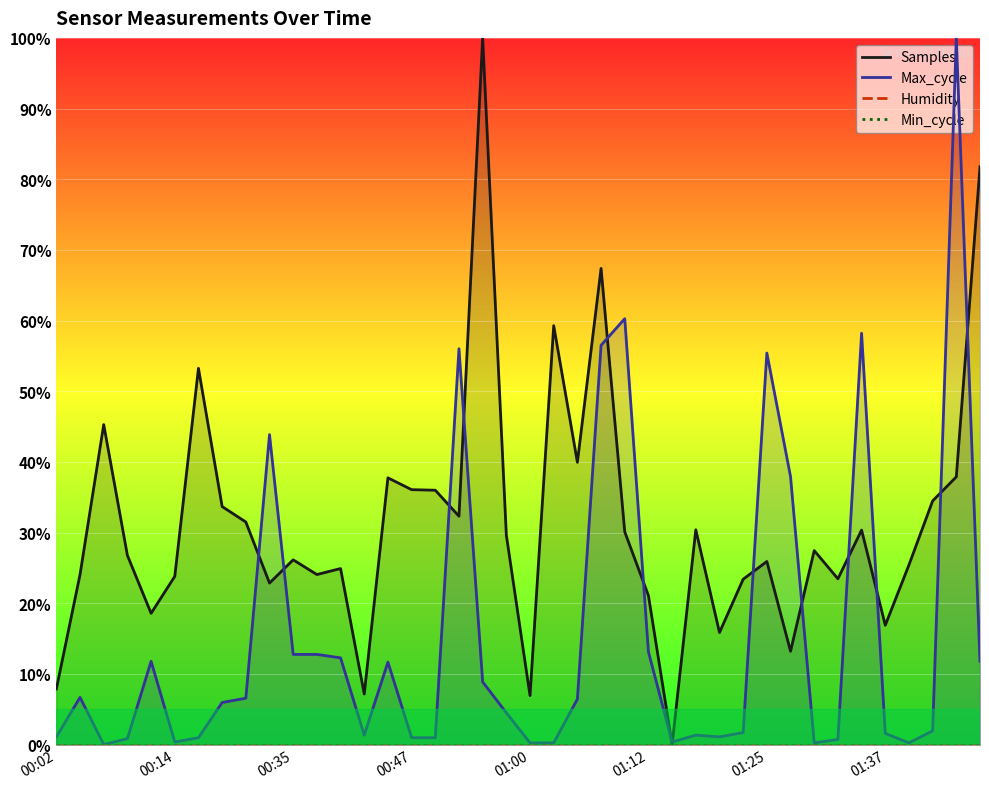

Reading left to right, list all the values displayed in this chart.

Samples: 7.9	24.1	45.3	26.8	18.6	23.8	53.2	33.7	31.5	22.9	26.1	24.1	24.9	7.2	37.7	36.1	36.0	32.3	100.0	29.6	6.9	59.3	39.9	67.4	30.1	21.1	0.0	30.4	15.9	23.4	25.9	13.2	27.4	23.5	30.4	16.9	25.4	34.5	37.9	81.8
Max_cycle: 1.1	6.7	0.0	0.9	11.8	0.4	1.0	6.0	6.6	43.9	12.8	12.8	12.3	1.3	11.7	1.0	1.0	56.0	8.9	4.5	0.2	0.2	6.4	56.5	60.3	13.1	0.4	1.3	1.1	1.7	55.4	37.9	0.2	0.7	58.2	1.6	0.2	1.9	100.0	11.8
Humidity: 0.0	0.0	0.0	0.0	0.0	0.0	0.0	0.0	0.0	0.0	0.0	0.0	0.0	0.0	0.0	0.0	0.0	0.0	0.0	0.0	0.0	0.0	0.0	0.0	0.0	0.0	0.0	0.0	0.0	0.0	0.0	0.0	0.0	0.0	0.0	0.0	0.0	0.0	0.0	0.0
Min_cycle: 0.0	0.0	0.0	0.0	0.0	0.0	0.0	0.0	0.0	0.0	0.0	0.0	0.0	0.0	0.0	0.0	0.0	0.0	0.0	0.0	0.0	0.0	0.0	0.0	0.0	0.0	0.0	0.0	0.0	0.0	0.0	0.0	0.0	0.0	0.0	0.0	0.0	0.0	0.0	0.0